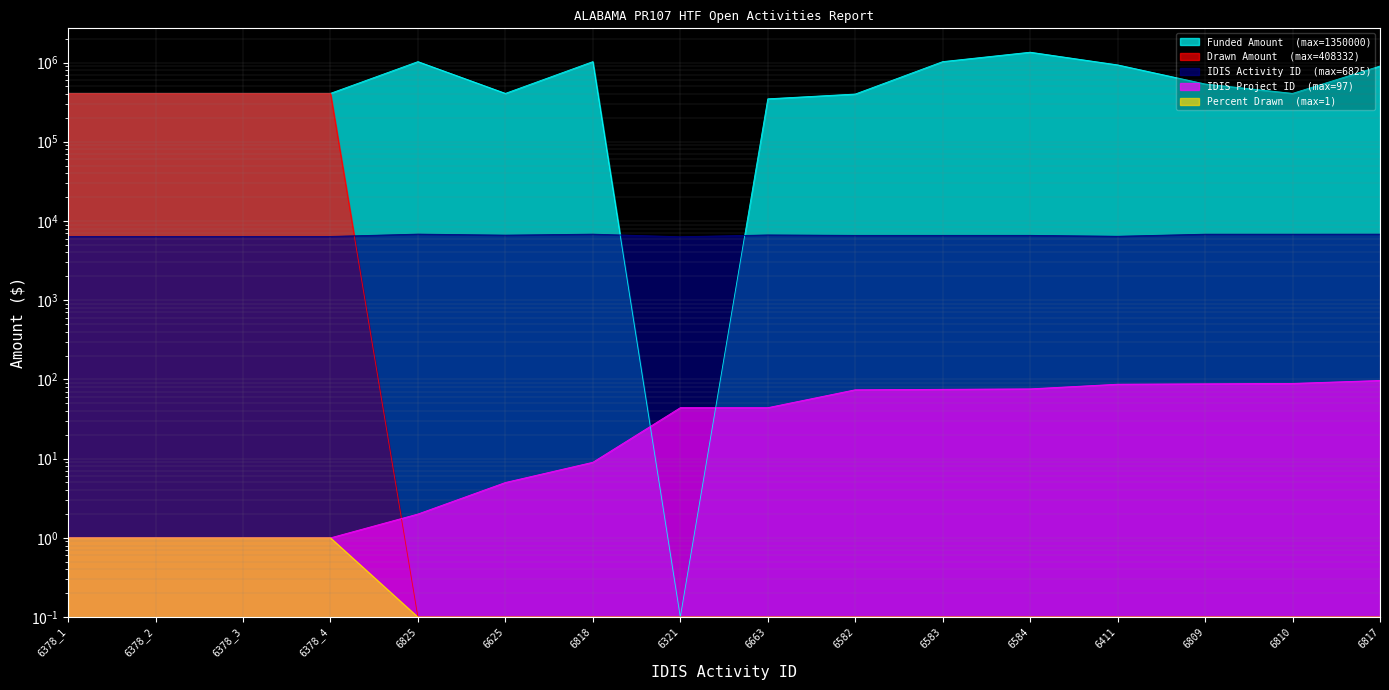

How many lines are shown in the chart?

5